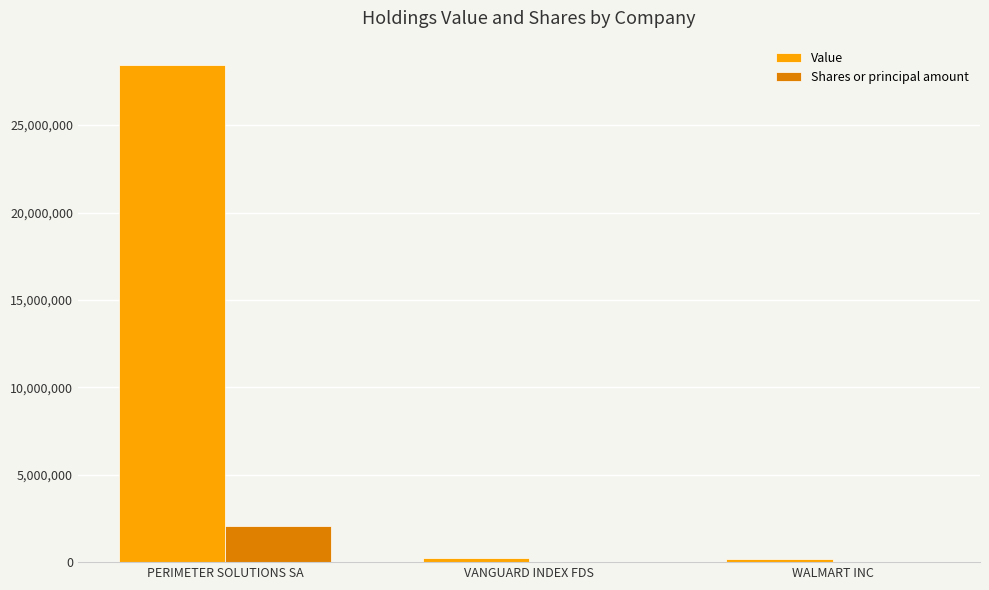

At which category is the sum across all series the highest?

PERIMETER SOLUTIONS SA